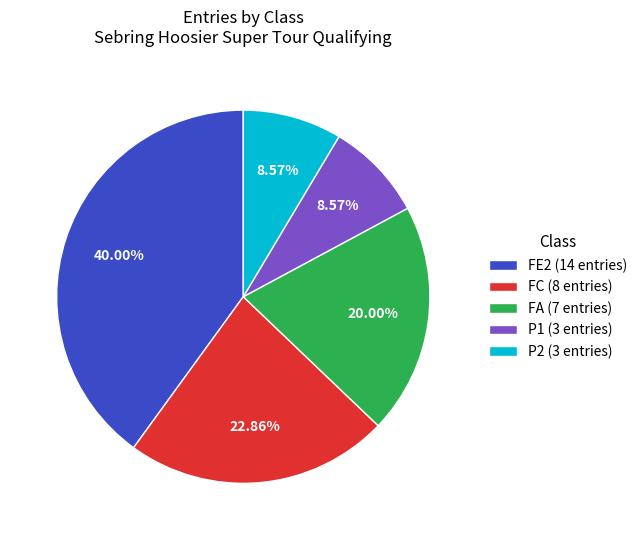

Which category has the biggest portion of the pie?

FE2 (14 entries)